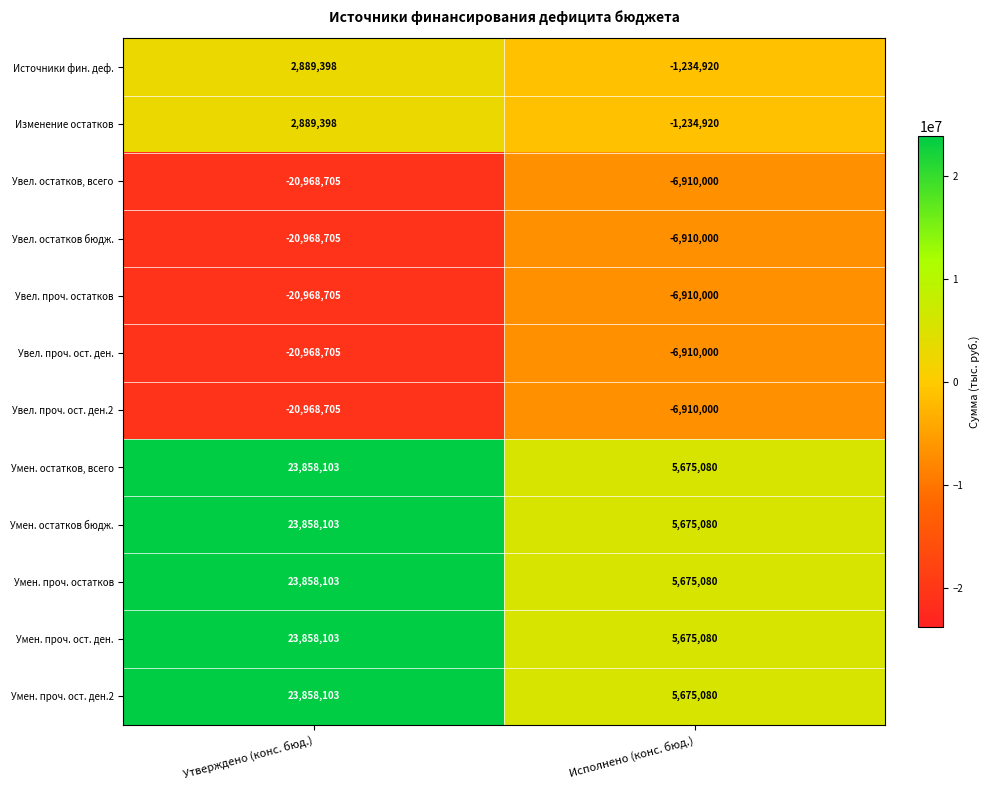

Reading left to right, list all the values displayed in this chart.

Источники фин. деф.: Утверждено (конс. бюд.)=2889398	Исполнено (конс. бюд.)=-1234920
Изменение остатков: Утверждено (конс. бюд.)=2889398	Исполнено (конс. бюд.)=-1234920
Увел. остатков, всего: Утверждено (конс. бюд.)=-20968705	Исполнено (конс. бюд.)=-6910000
Увел. остатков бюдж.: Утверждено (конс. бюд.)=-20968705	Исполнено (конс. бюд.)=-6910000
Увел. проч. остатков: Утверждено (конс. бюд.)=-20968705	Исполнено (конс. бюд.)=-6910000
Увел. проч. ост. ден.: Утверждено (конс. бюд.)=-20968705	Исполнено (конс. бюд.)=-6910000
Увел. проч. ост. ден.2: Утверждено (конс. бюд.)=-20968705	Исполнено (конс. бюд.)=-6910000
Умен. остатков, всего: Утверждено (конс. бюд.)=23858103	Исполнено (конс. бюд.)=5675080
Умен. остатков бюдж.: Утверждено (конс. бюд.)=23858103	Исполнено (конс. бюд.)=5675080
Умен. проч. остатков: Утверждено (конс. бюд.)=23858103	Исполнено (конс. бюд.)=5675080
Умен. проч. ост. ден.: Утверждено (конс. бюд.)=23858103	Исполнено (конс. бюд.)=5675080
Умен. проч. ост. ден.2: Утверждено (конс. бюд.)=23858103	Исполнено (конс. бюд.)=5675080